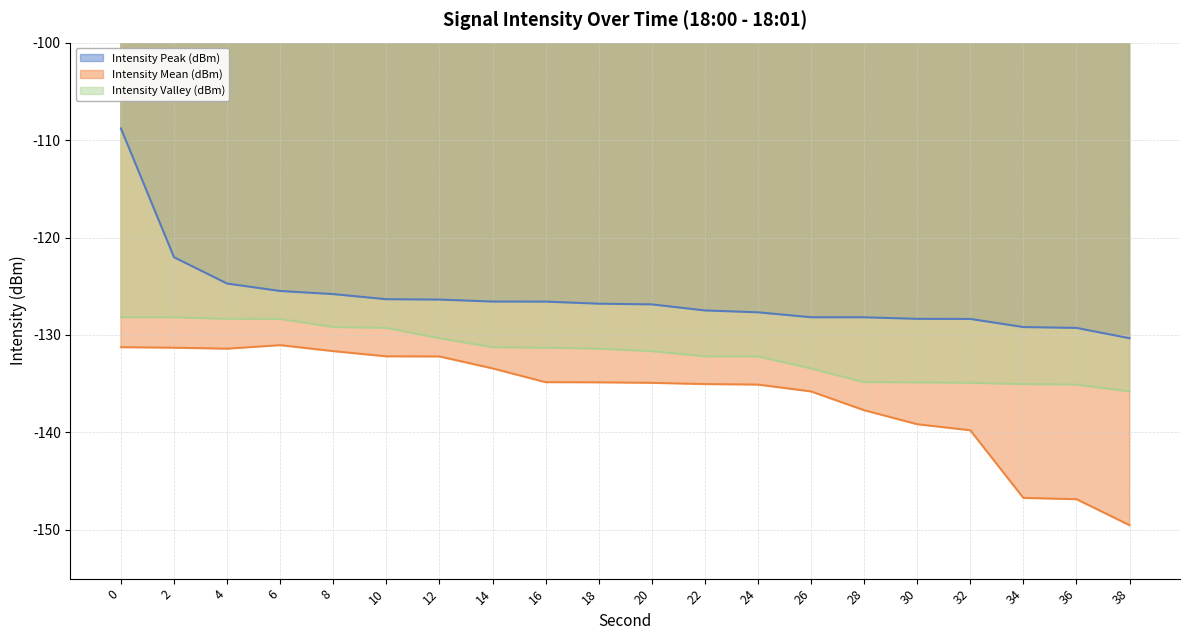

The value of Intensity Peak (dBm) at 8 is -226.1. True or false?

False